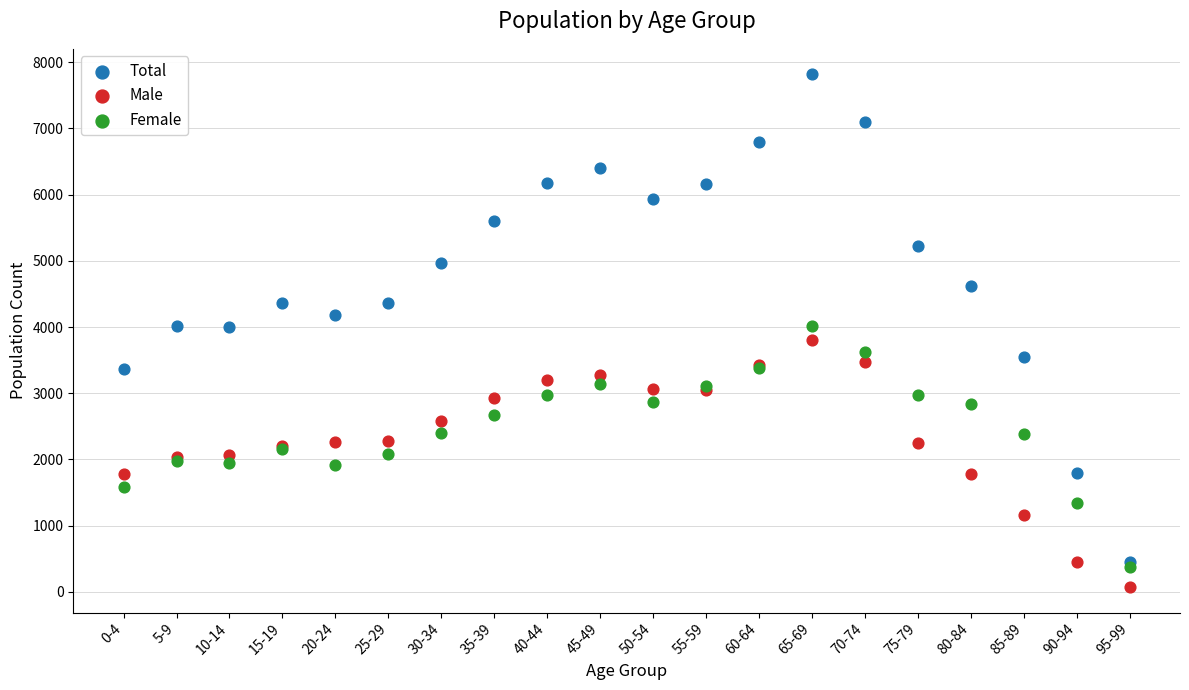

What are all the series names shown in the legend?

Total, Male, Female